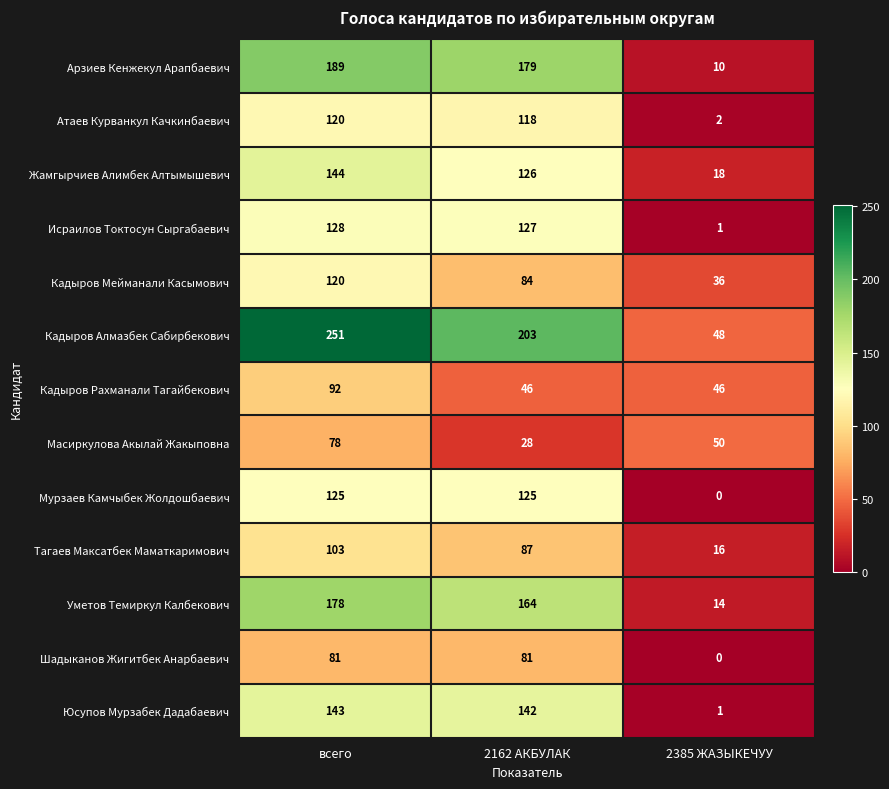

List the labels in order of Уметов Темиркул Калбекович value, largest first.

всего, 2162 АКБУЛАК, 2385 ЖАЗЫКЕЧУУ